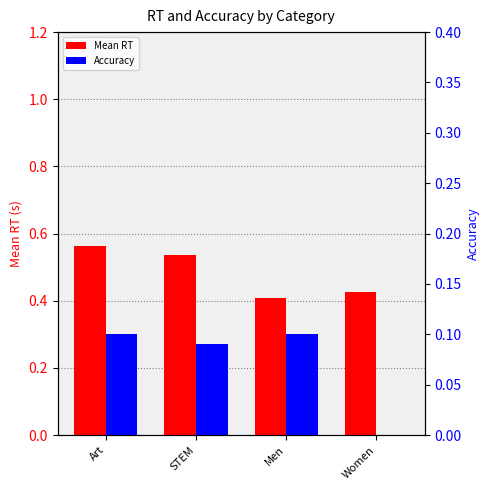

At which category is the sum across all series the highest?

Art